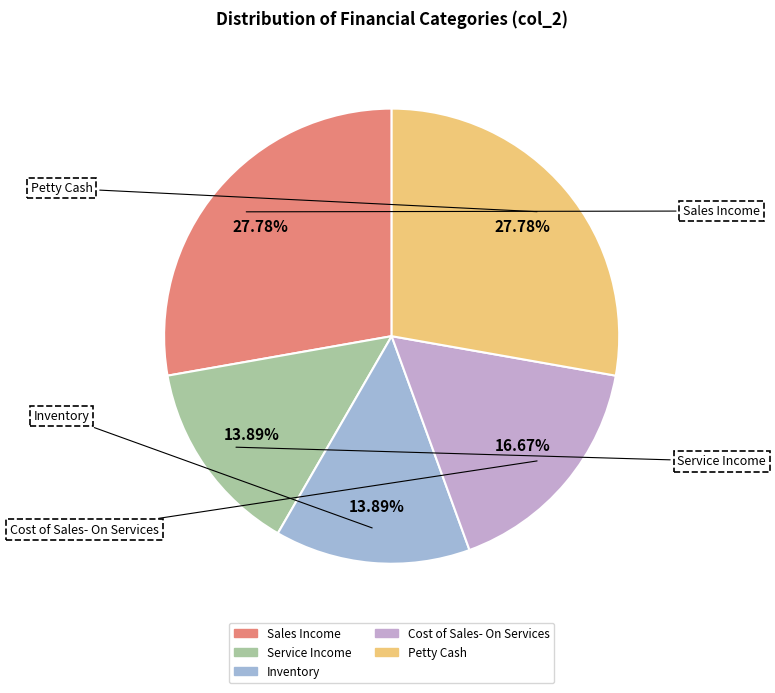

Which has a higher value, Cost of Sales- On Services or Service Income?

Cost of Sales- On Services